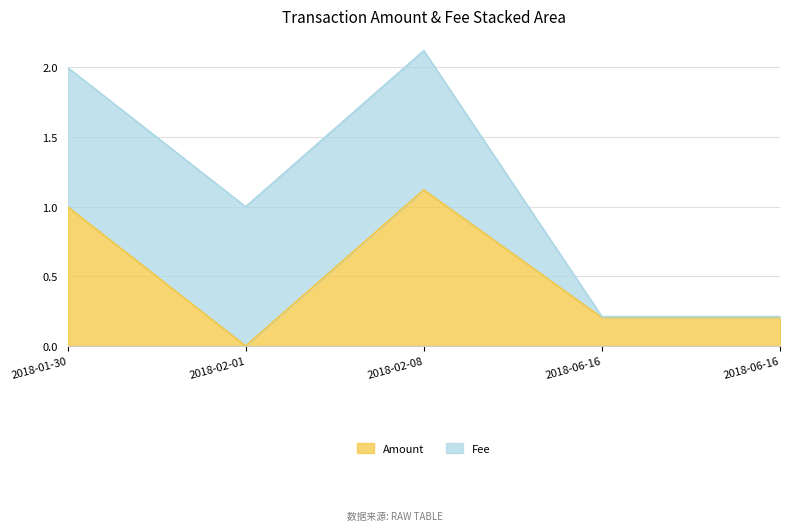

At which category does the chart reach its peak across all series?

2018-02-08 19:40:18